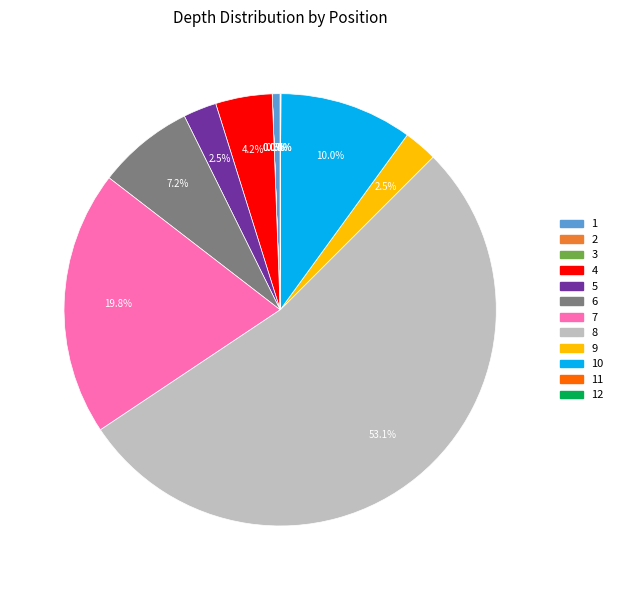

Does any single category account for the majority?

Yes